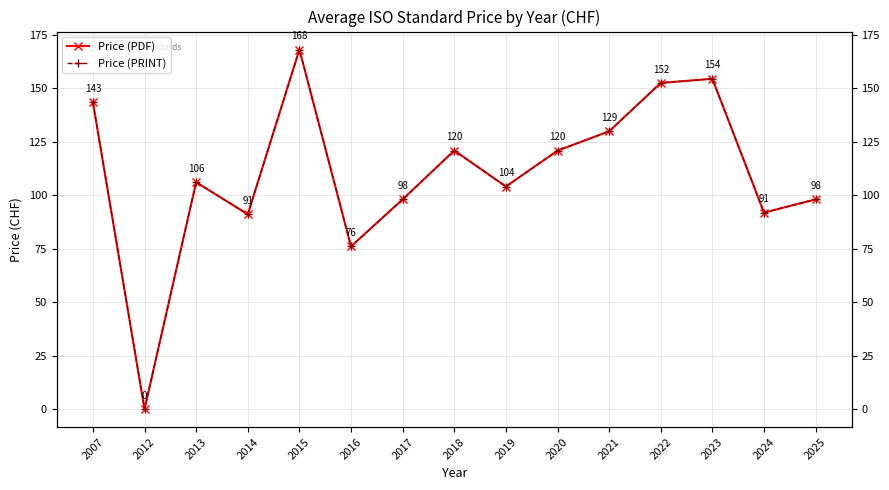

At how many categories does at least one series exceed 1?

14